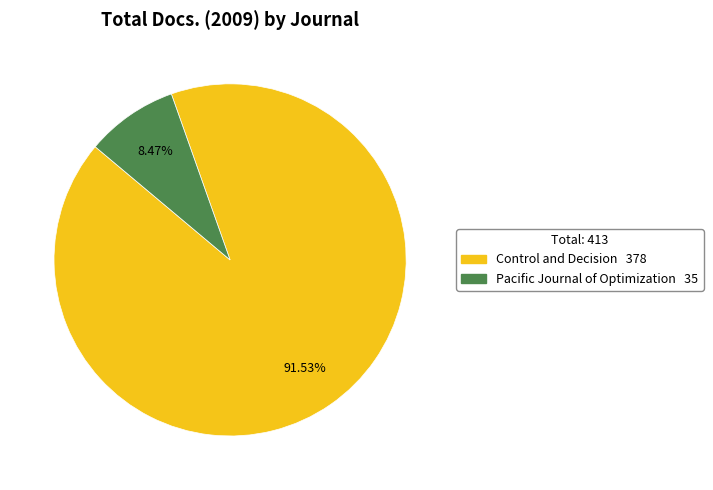

Is there any slice that represents more than half of the pie?

Yes